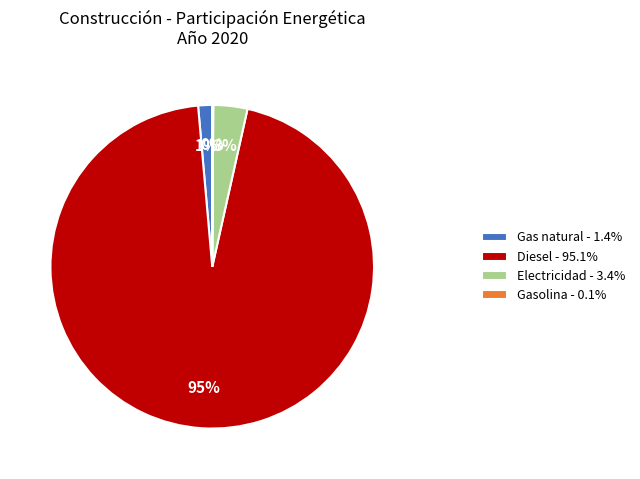

Combined, do Diesel - 95.1% and Electricidad - 3.4% account for over 50%?

Yes